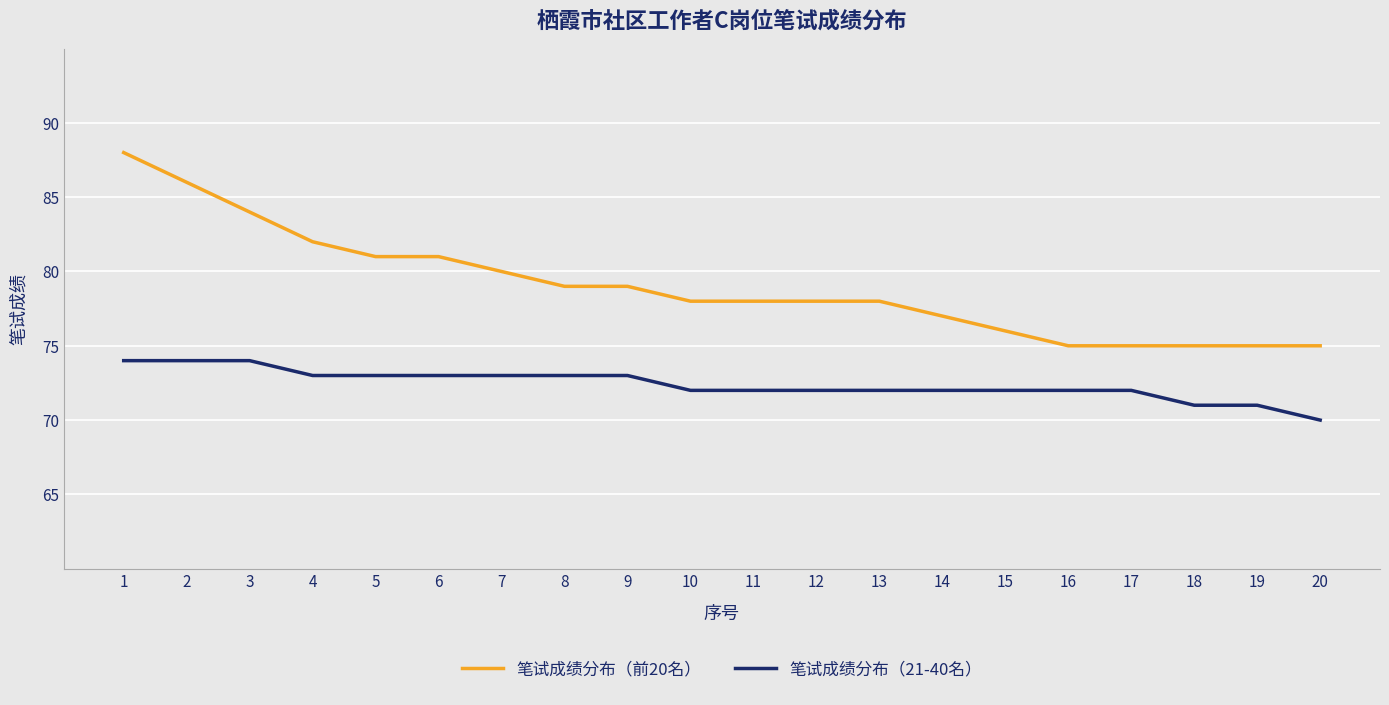

Reading left to right, extract all data points from this chart.

笔试成绩分布（前20名）: 1=88	2=86	3=84	4=82	5=81	6=81	7=80	8=79	9=79	10=78	11=78	12=78	13=78	14=77	15=76	16=75	17=75	18=75	19=75	20=75
笔试成绩分布（21-40名）: 1=74	2=74	3=74	4=73	5=73	6=73	7=73	8=73	9=73	10=72	11=72	12=72	13=72	14=72	15=72	16=72	17=72	18=71	19=71	20=70